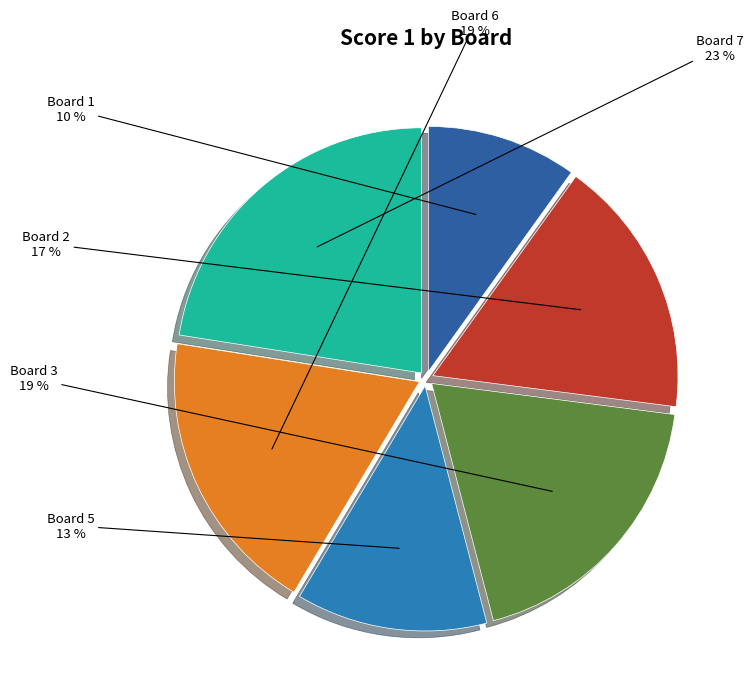

Which category has the smallest portion of the pie?

Board 1